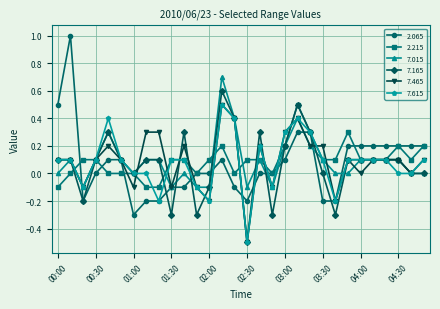

What is the difference between the second highest and minimum values in the 7.015 series?

0.5